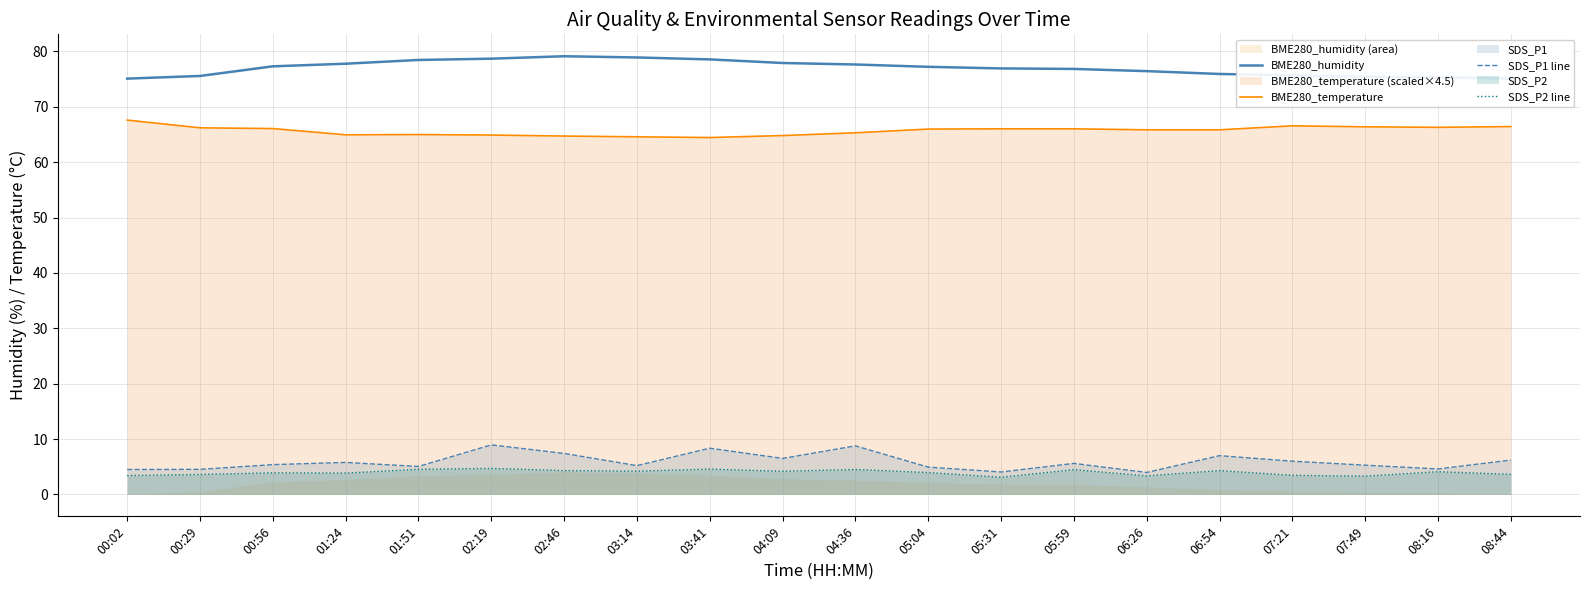

What is the total value across all series at 01:24?

152.3